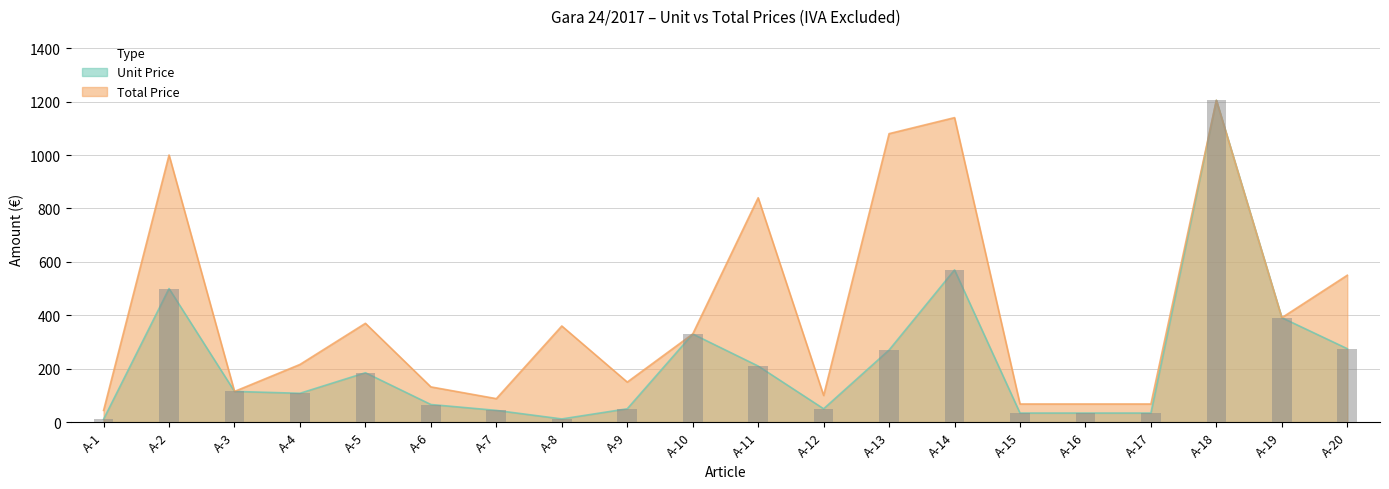

The value of Unit Price at A-18 is 1205. True or false?

True